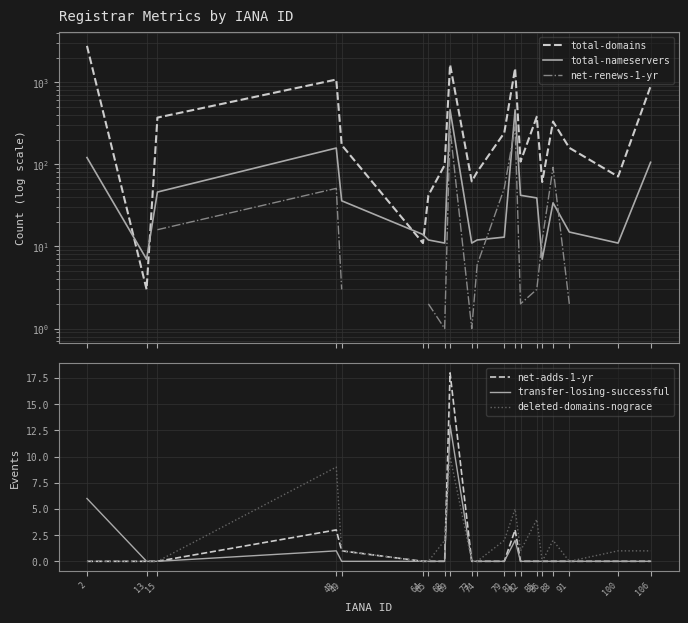

Count the number of data series in this chart.

6